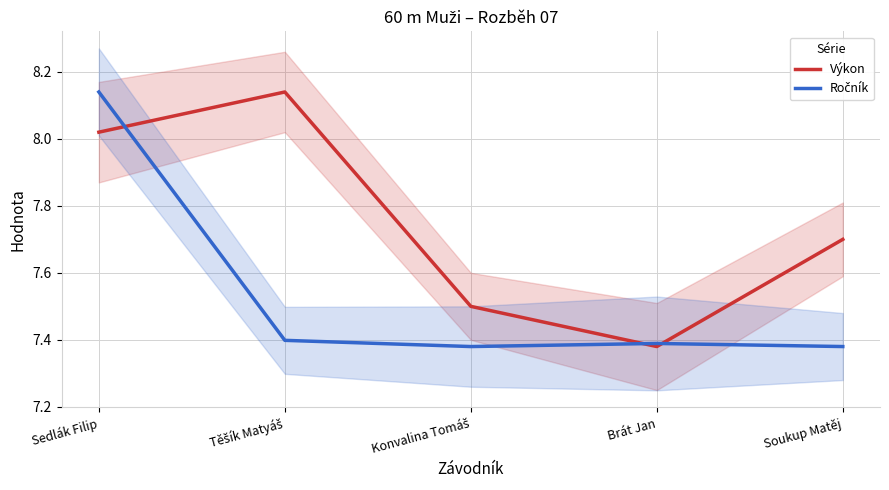

At which category is the sum across all series the highest?

Sedlák Filip